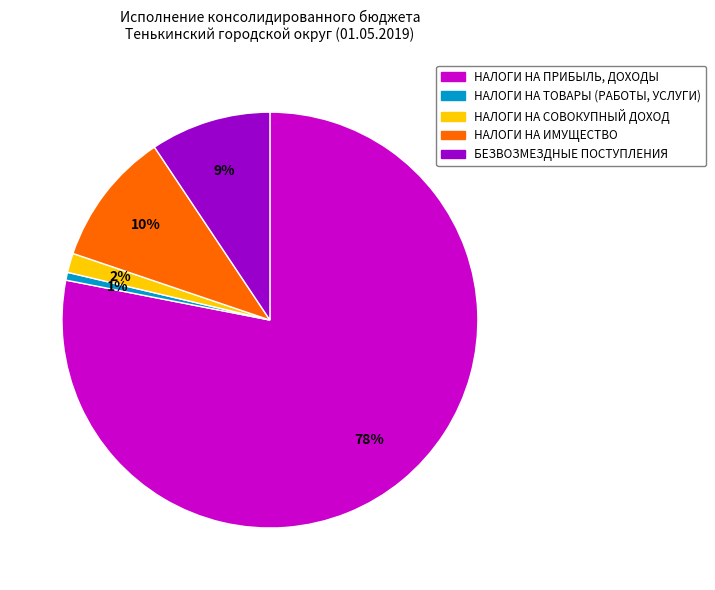

What is the majority slice?

НАЛОГИ НА ПРИБЫЛЬ, ДОХОДЫ